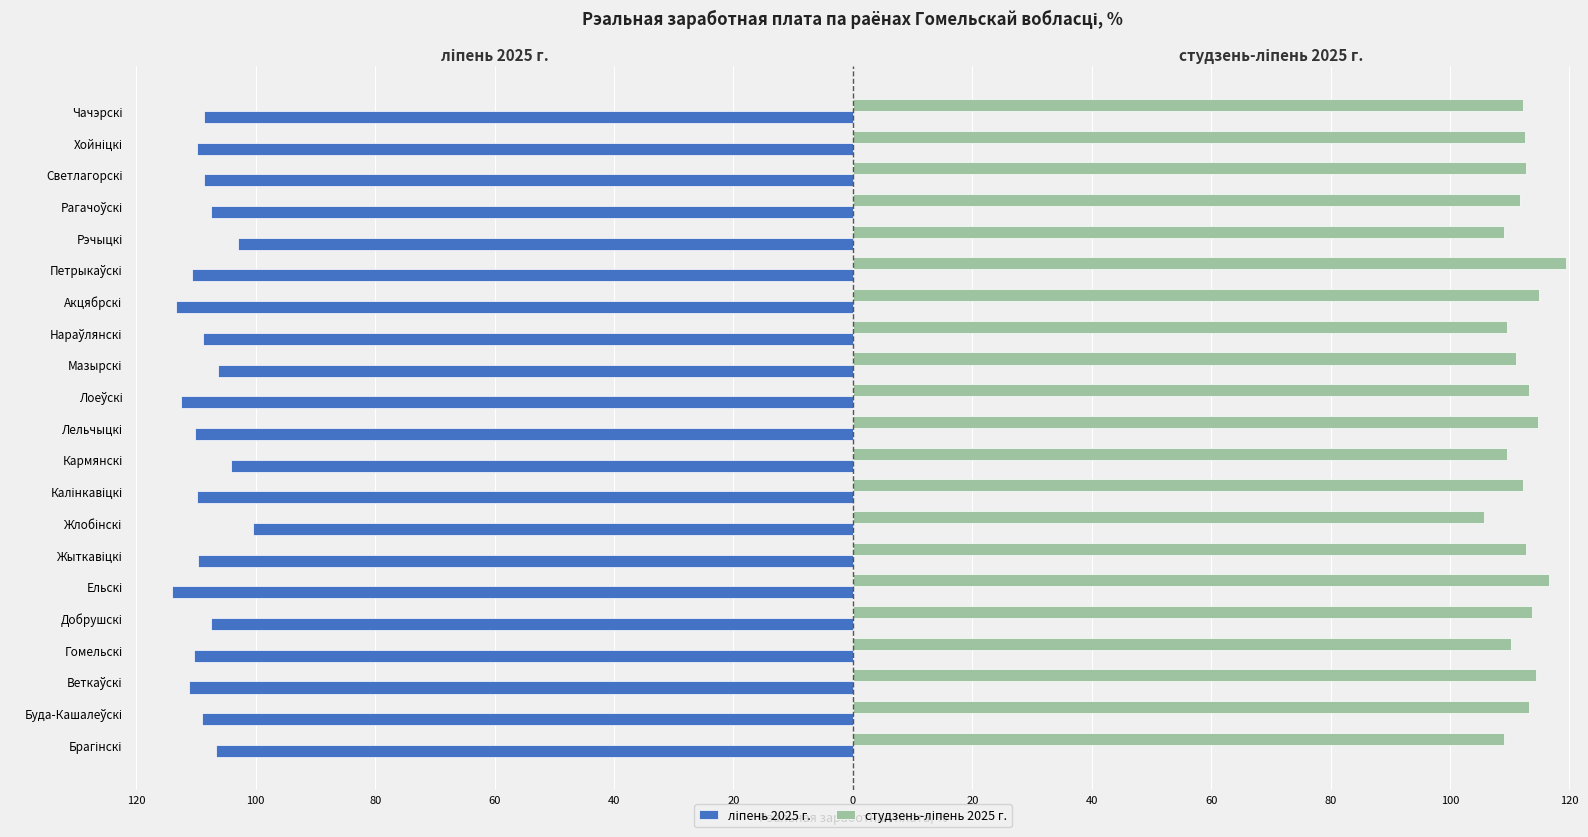

How many distinct data groups are displayed?

2